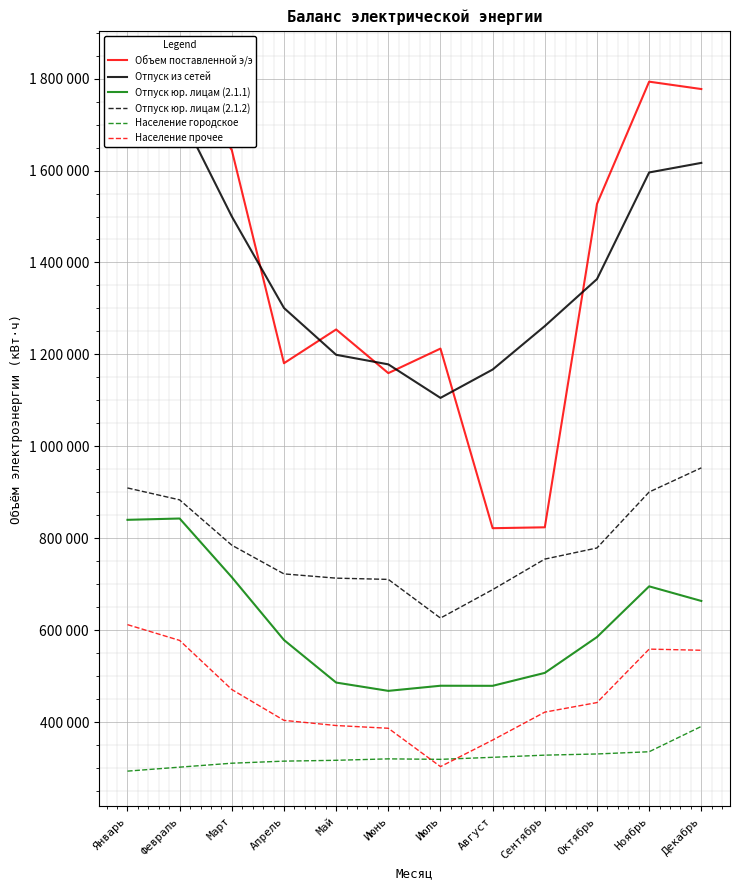

Which series has the largest total across all categories?

Объем поставленной э/э